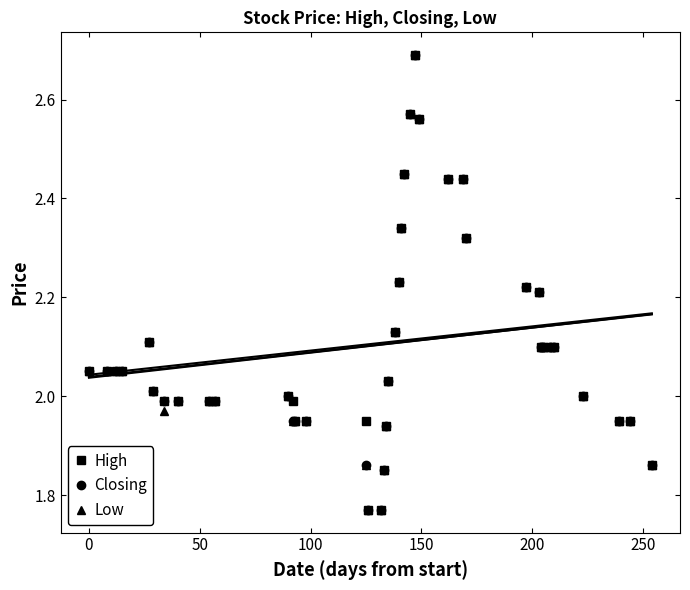

True or false: Closing has more than 2 interior local peaks.

True